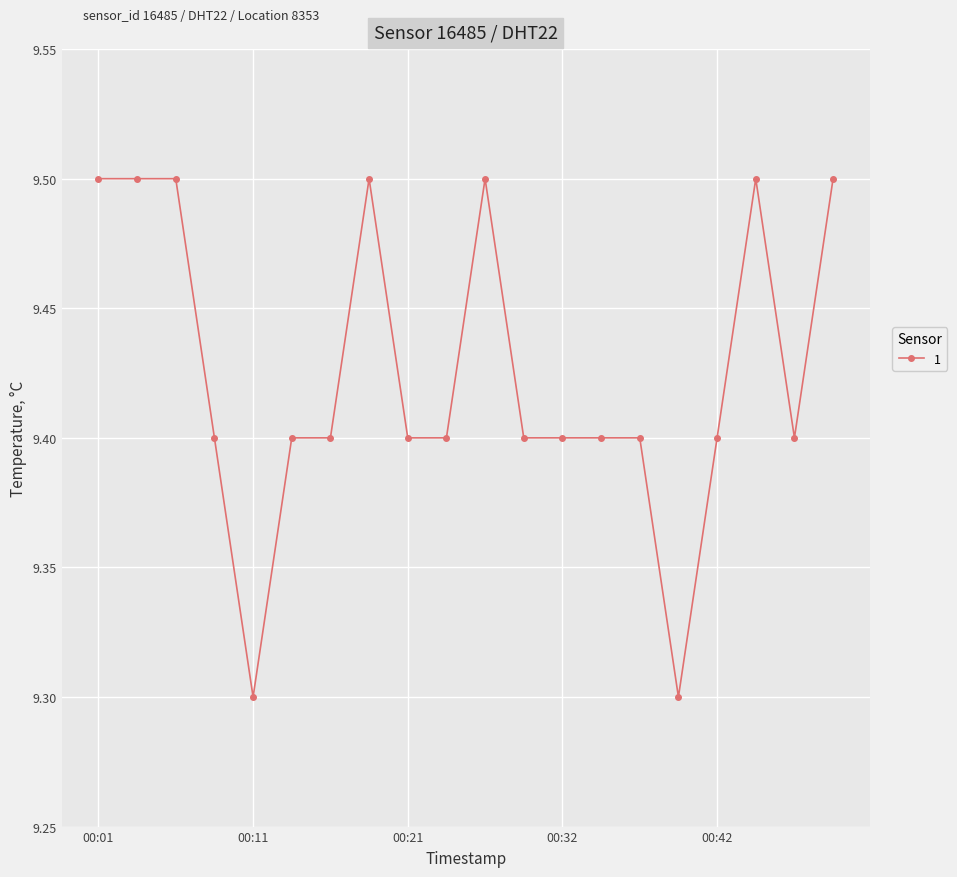

Reading right to left, extract all data points from this chart.

9.5	9.4	9.5	9.4	9.3	9.4	9.4	9.4	9.4	9.5	9.4	9.4	9.5	9.4	9.4	9.3	9.4	9.5	9.5	9.5